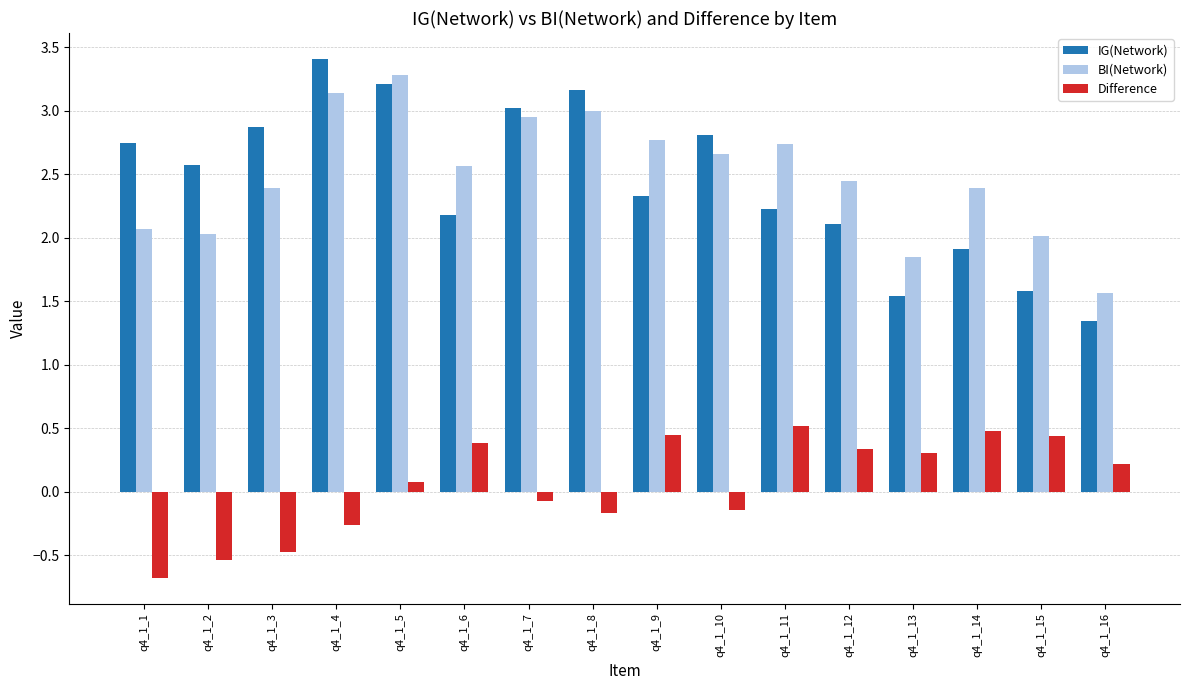

Which series has the largest range (max minus min)?

IG(Network)